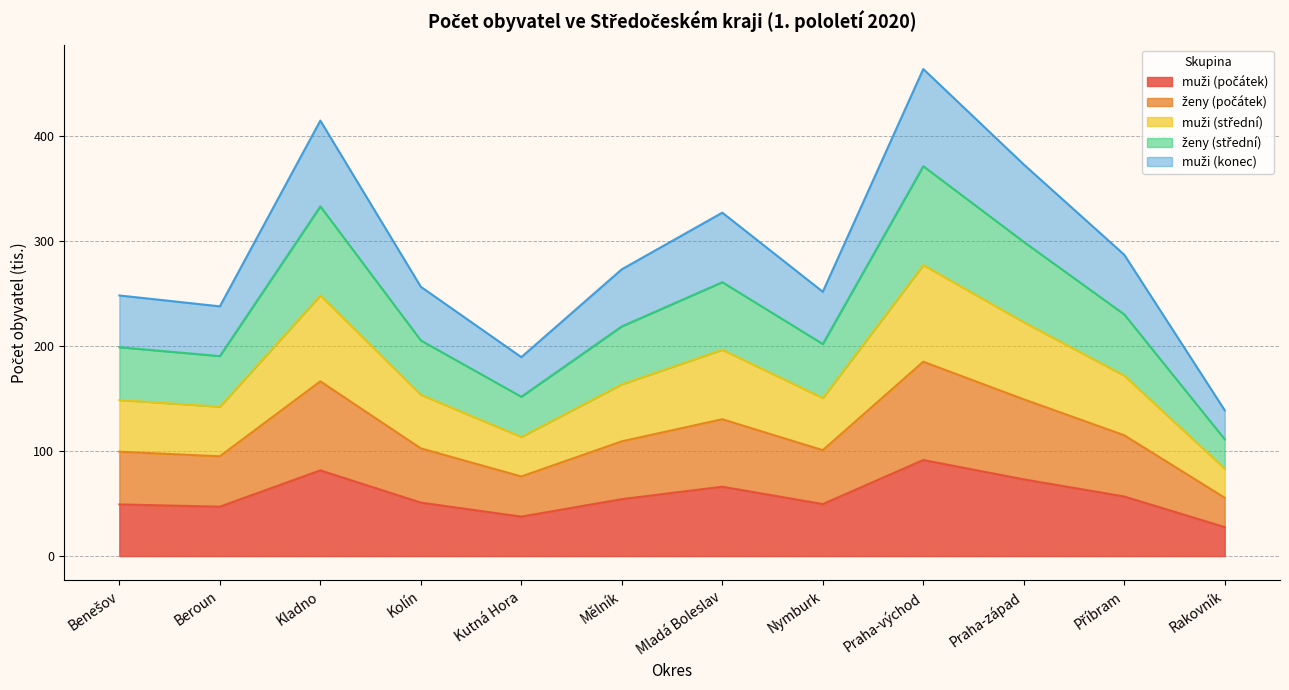

What are all the series names shown in the legend?

muži (počátek), ženy (počátek), muži (střední), ženy (střední), muži (konec)